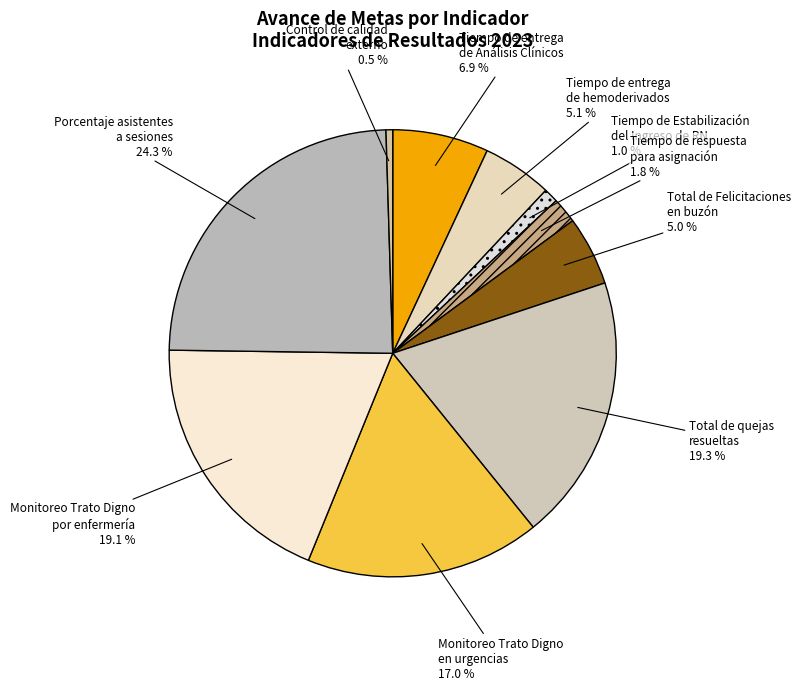

Which slice is the smallest?

Control de calidad externo